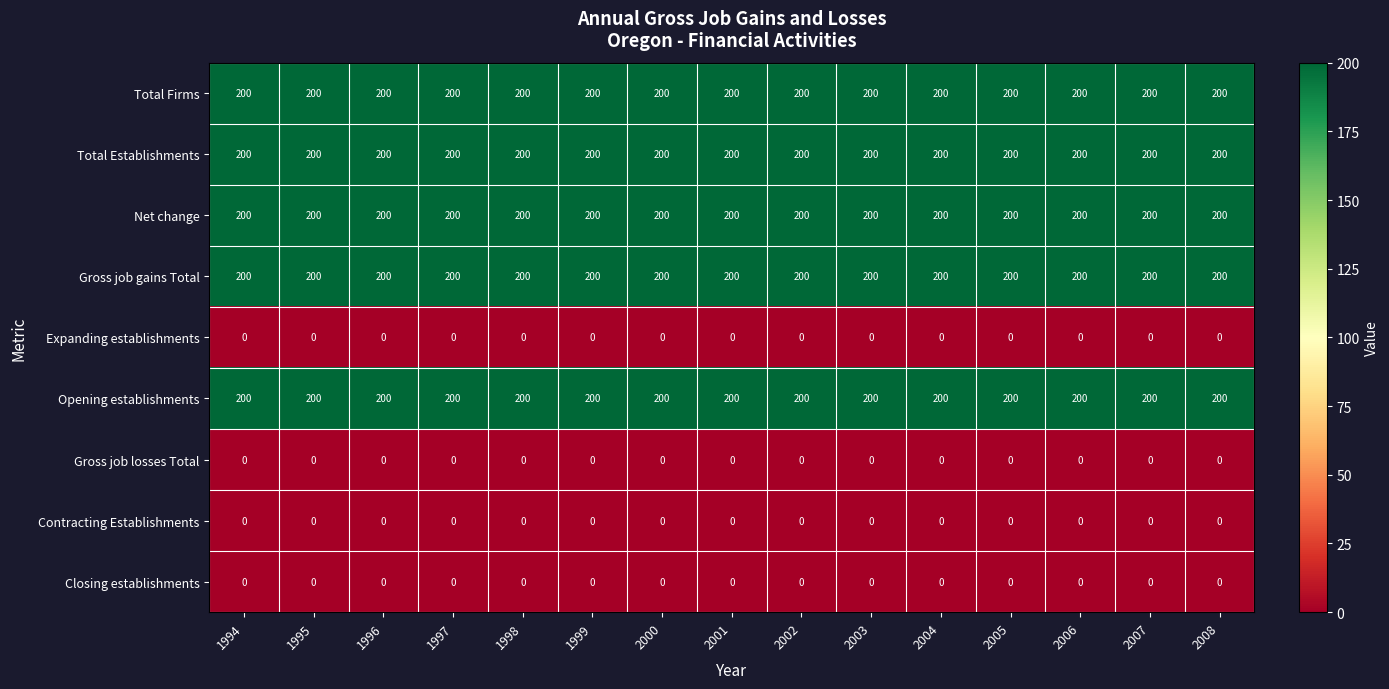

Is the value of Total Firms at 1998 greater than the value of Contracting Establishments at 2001?

Yes